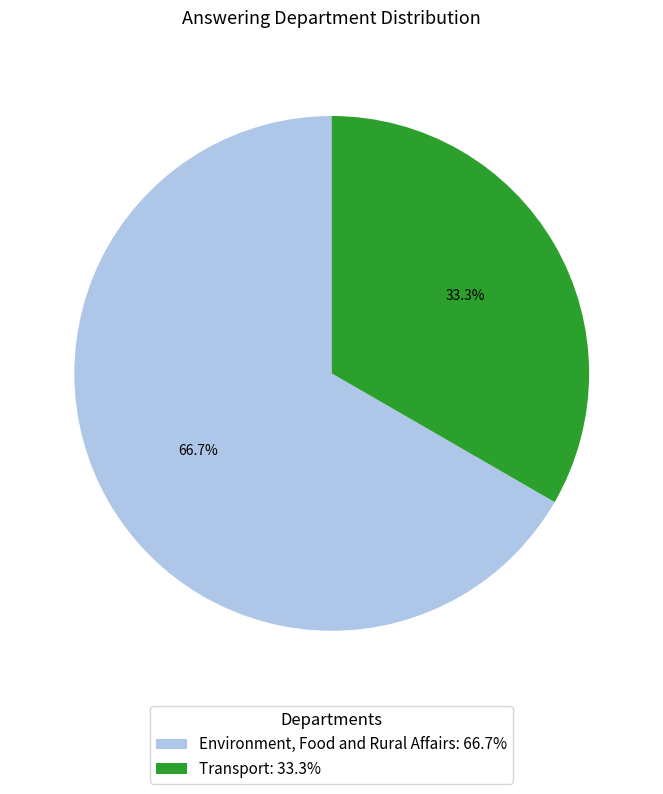

Is it true that Environment, Food and Rural Affairs is 67% of the pie?

True